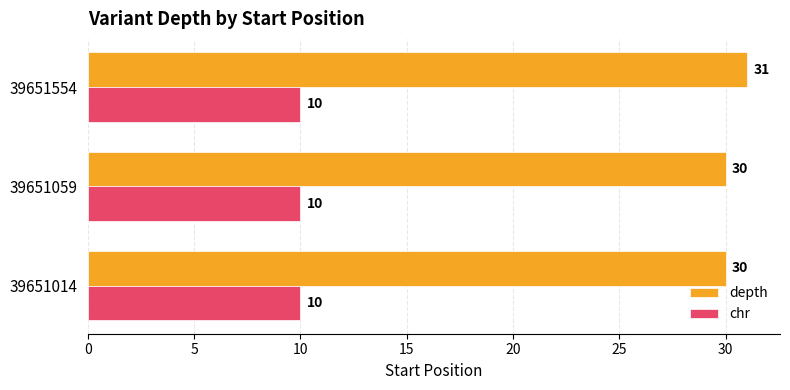

At which category is the sum across all series the highest?

39651554